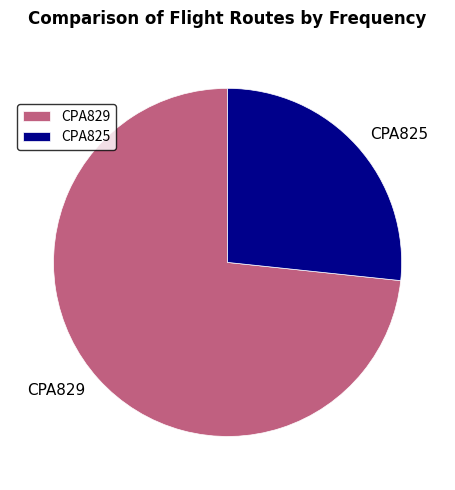

Is it true that CPA825 is 21% of the pie?

False